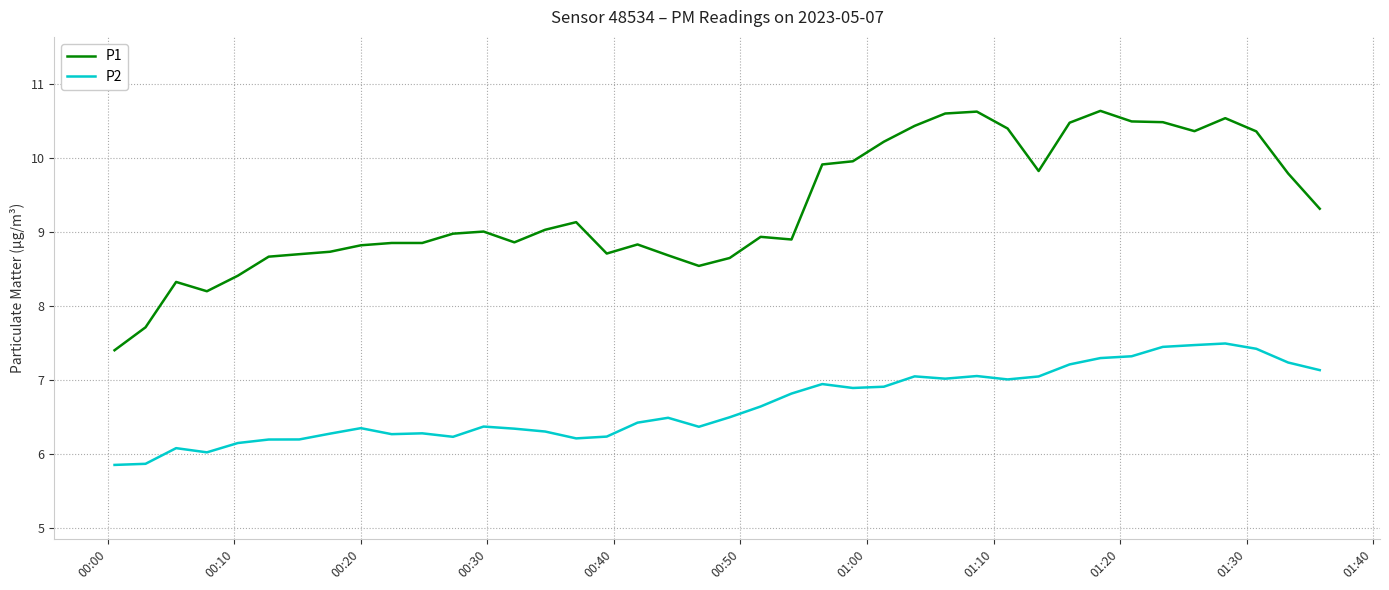

True or false: P2 and P1 cross at least once.

False